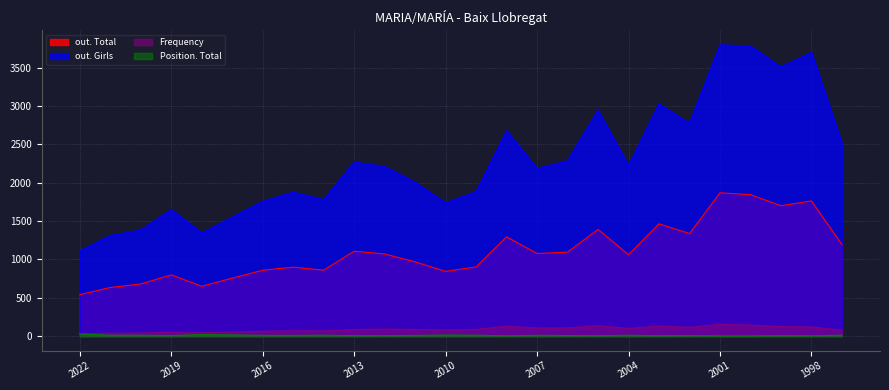

How many data points does each series have?

26